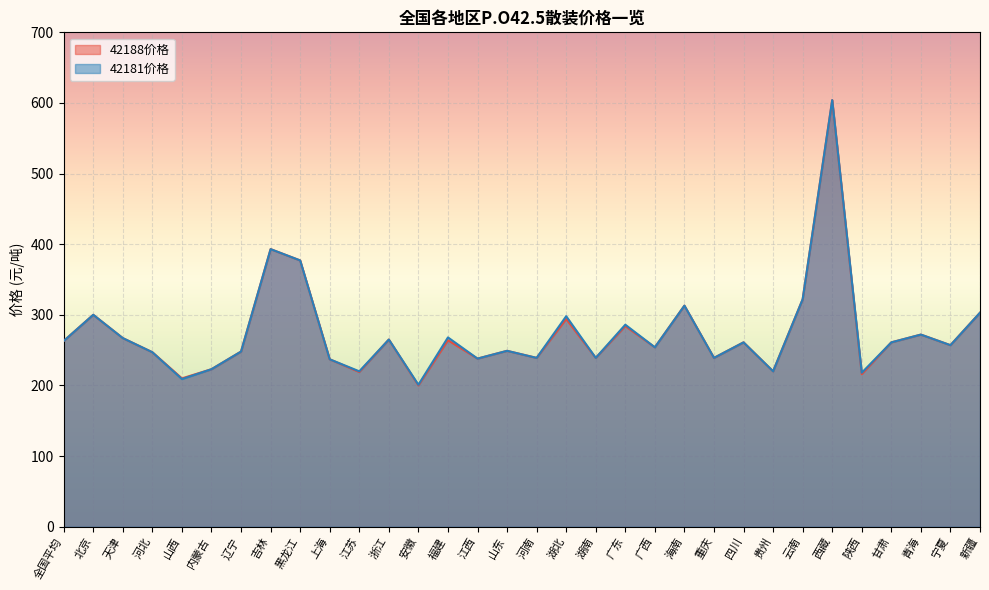

In 42181价格, how many points are lower than both neighbors (excluding endpoints)?

11